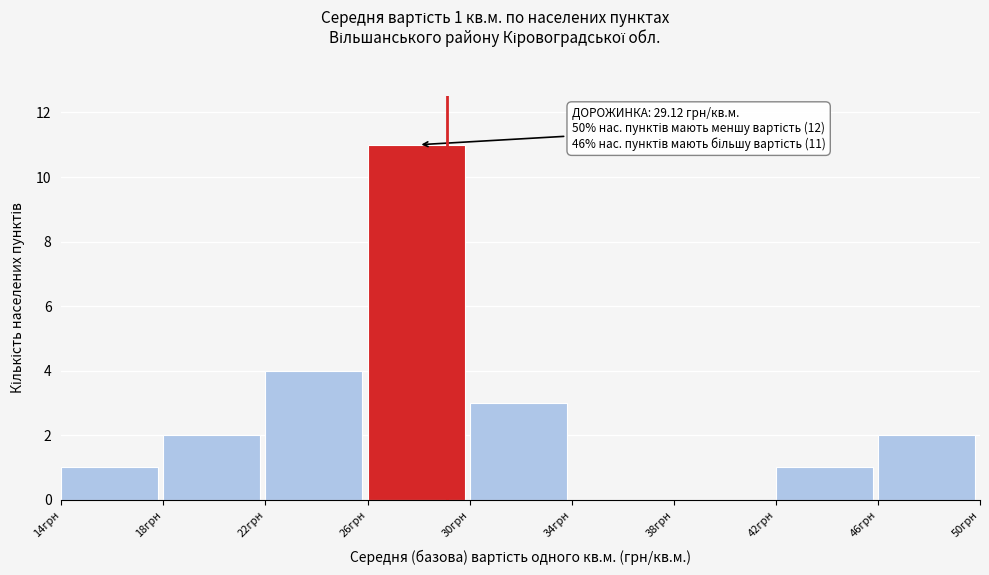

Over which range of the x-axis is the bar tallest?

26 to 30